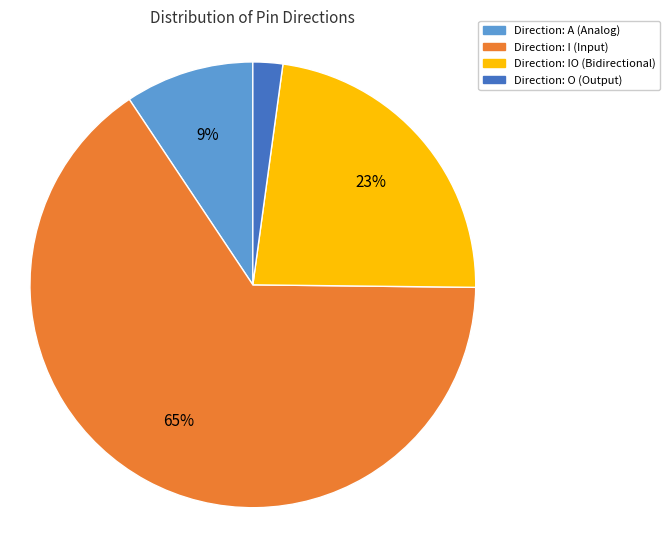

Is the sum of Direction: O (Output) and Direction: A (Analog) greater than half?

No